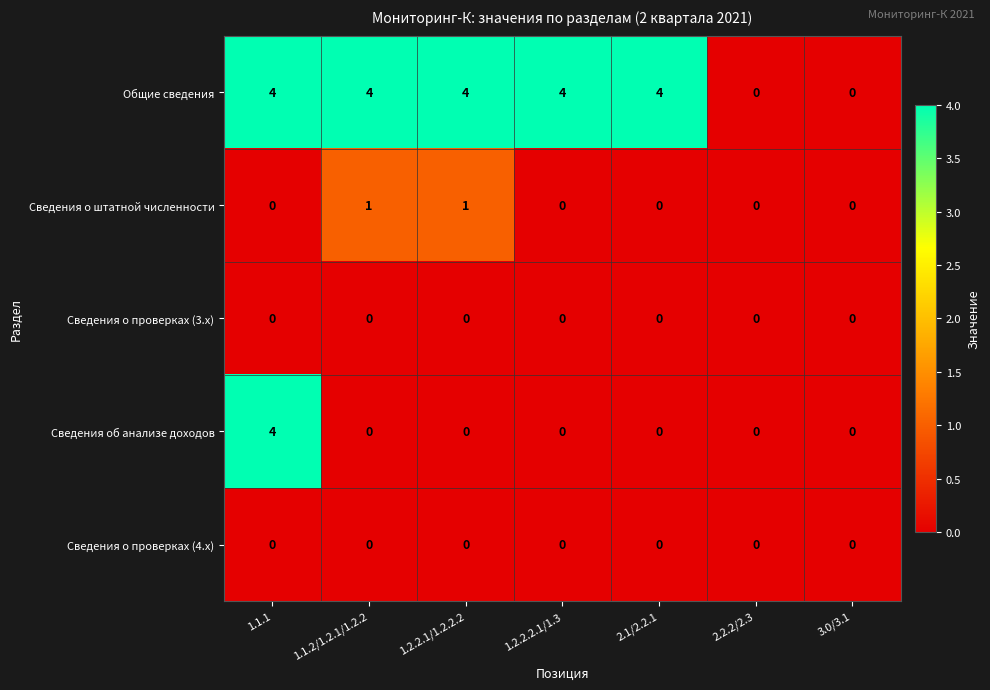

Is it true that Сведения о штатной численности equals 1 at 1.1.2/1.2.1/1.2.2?

True